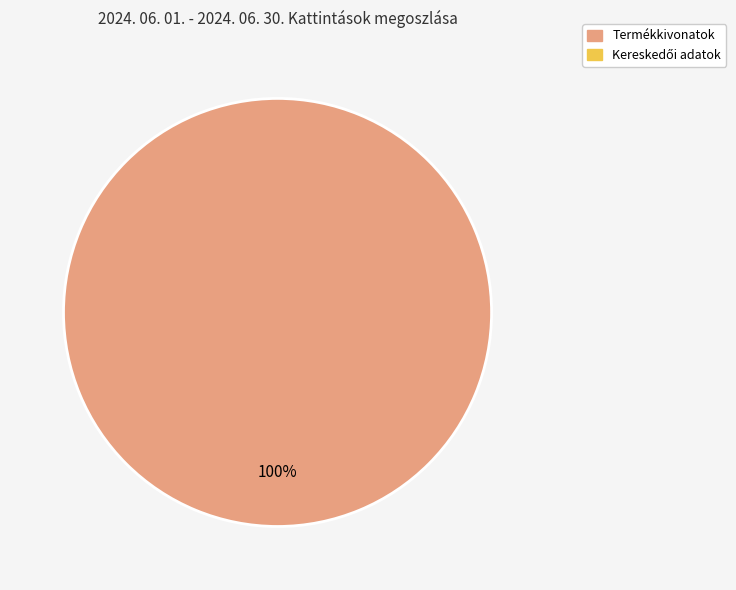

Is there a majority slice in this chart?

Yes